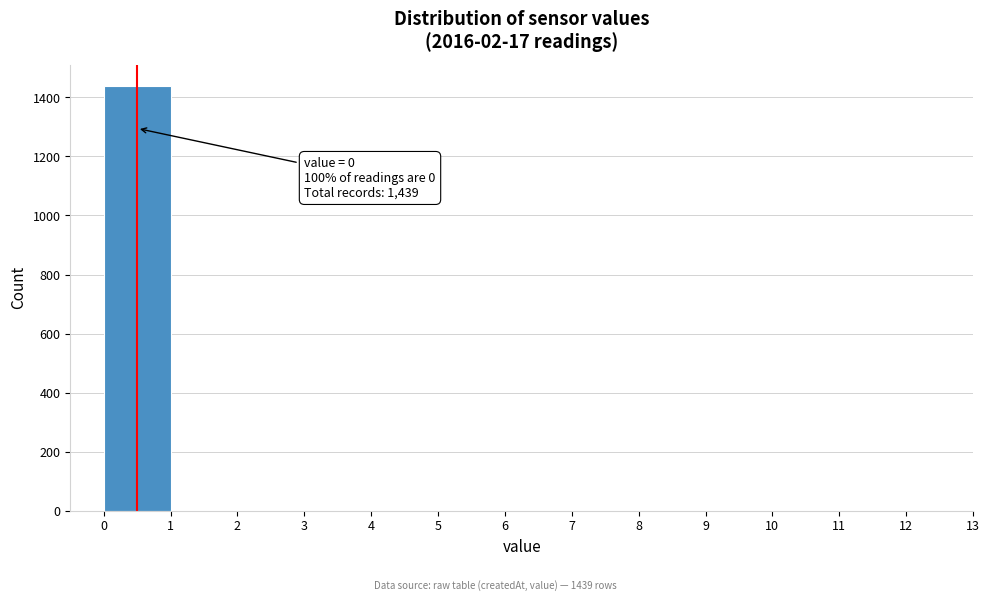

Over which range of the x-axis is the bar tallest?

0 to 1